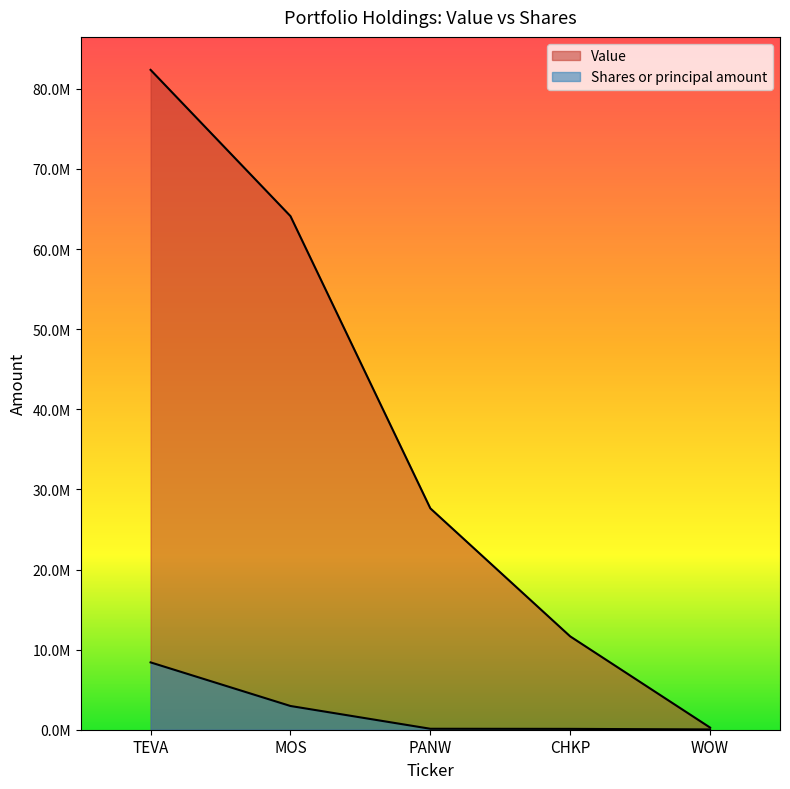

List the series in order of their overall mean, lowest first.

Shares or principal amount, Value